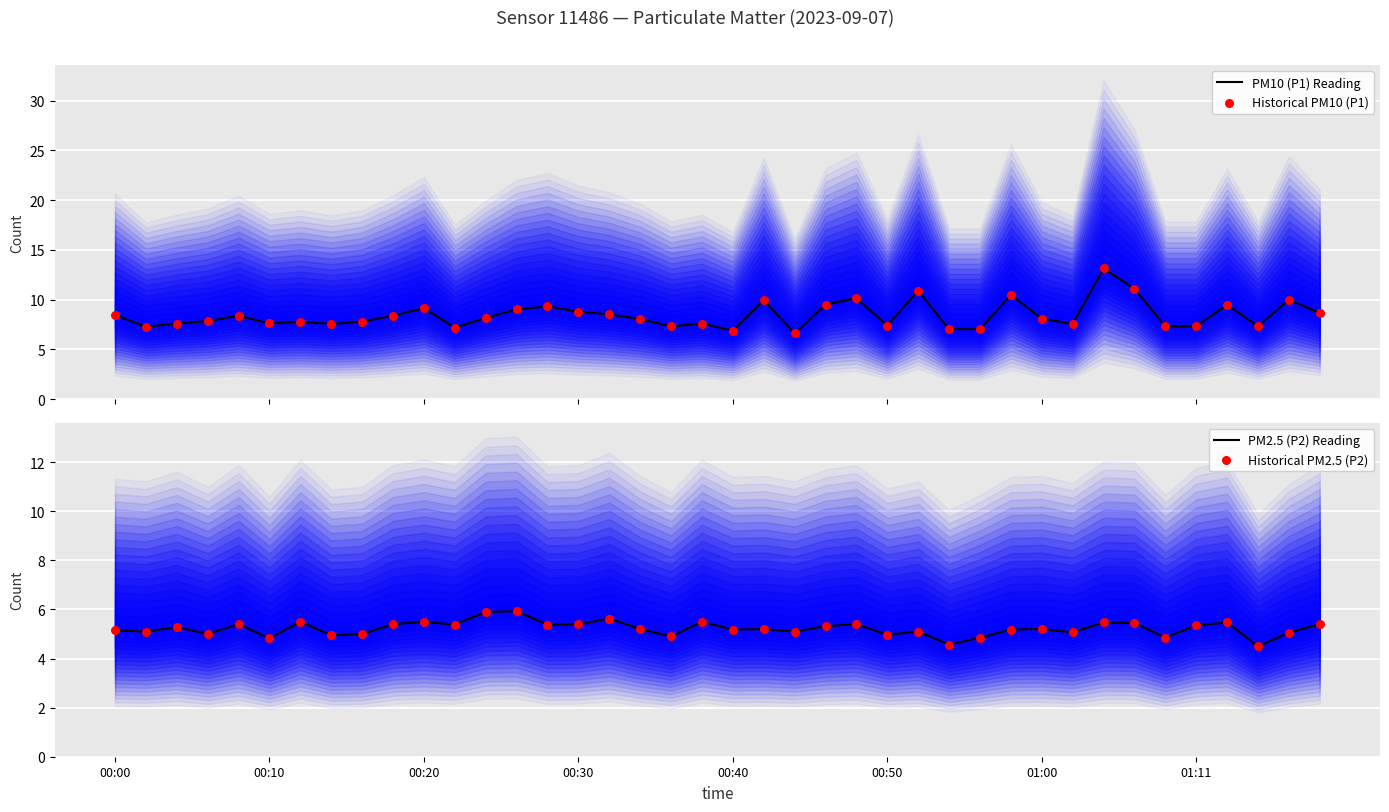

Which series has the largest total across all categories?

PM10 (P1) Reading